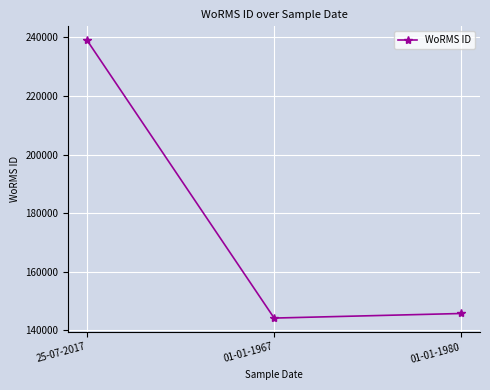

What is the label of the 2nd point from the left?

01-01-1967